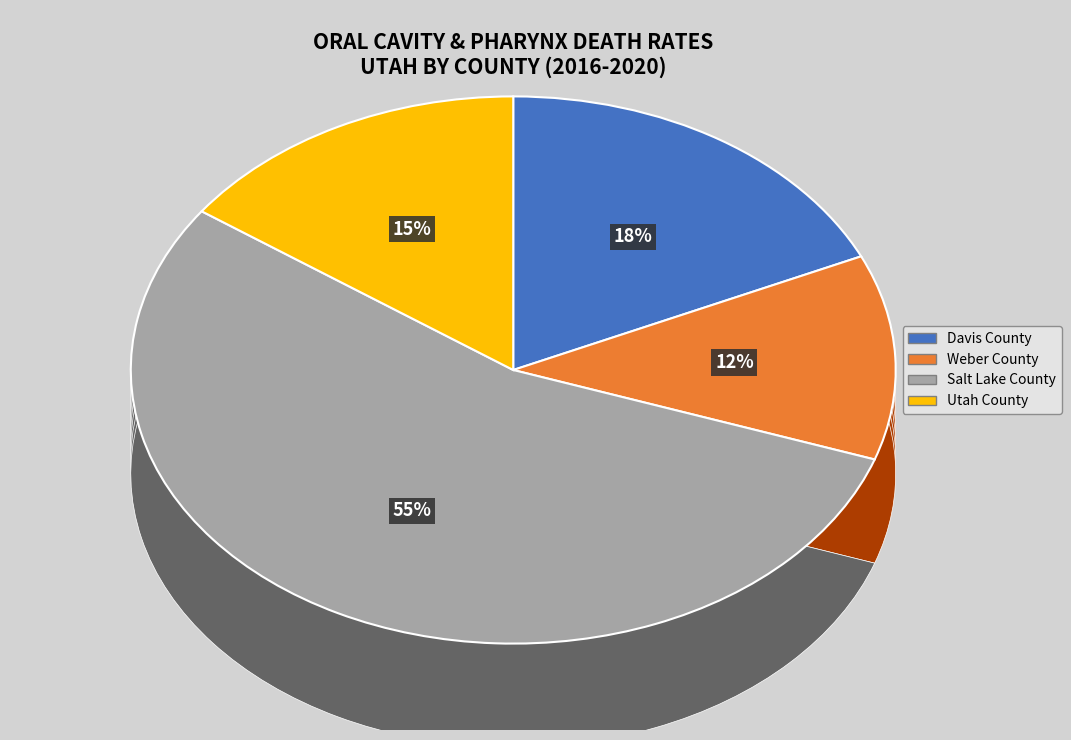

How many slices are in this pie chart?

4